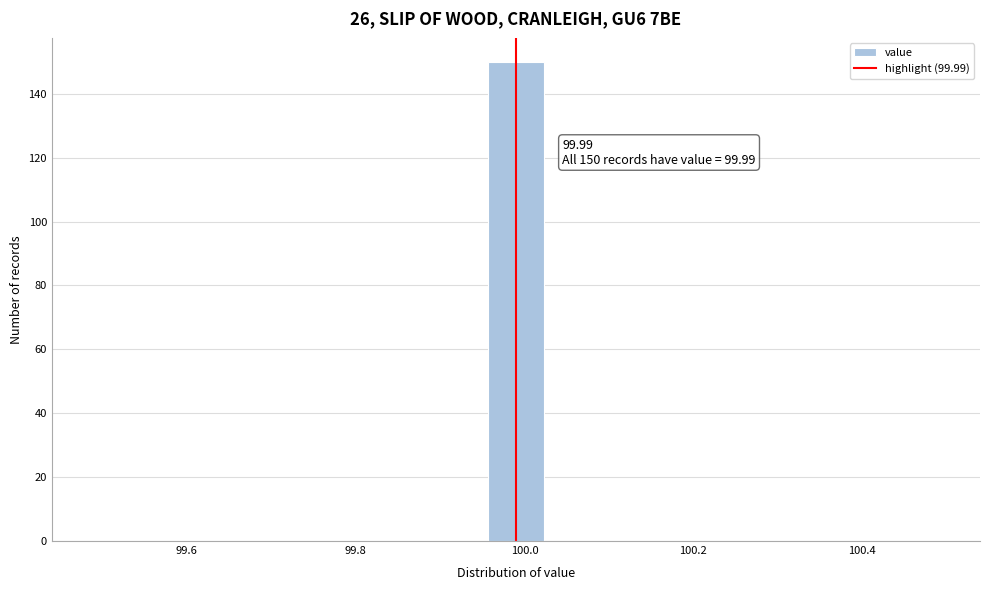

Read against the x-axis, roughly where is the centre of the tallest bar?

100.00